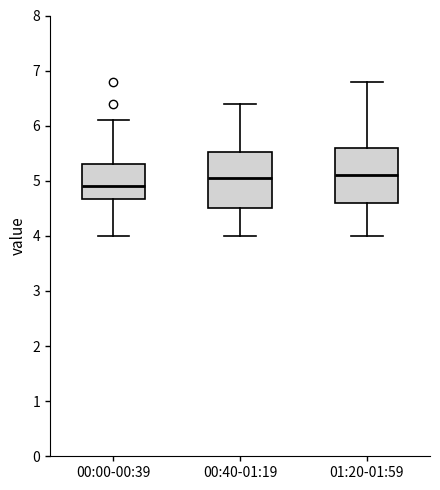

Reading left to right, transcribe this box plot: for each box, give where its median line is, the range the box spans, and where its two whiskers end, as read against the y-axis. The values are not printed on the chart, so give them approximately, as read against the axis.

00:00-00:39: median 4.9, box 4.7 to 5.3, whiskers 4.0 to 6.1
00:40-01:19: median 5.1, box 4.5 to 5.5, whiskers 4.0 to 6.4
01:20-01:59: median 5.1, box 4.6 to 5.6, whiskers 4.0 to 6.8